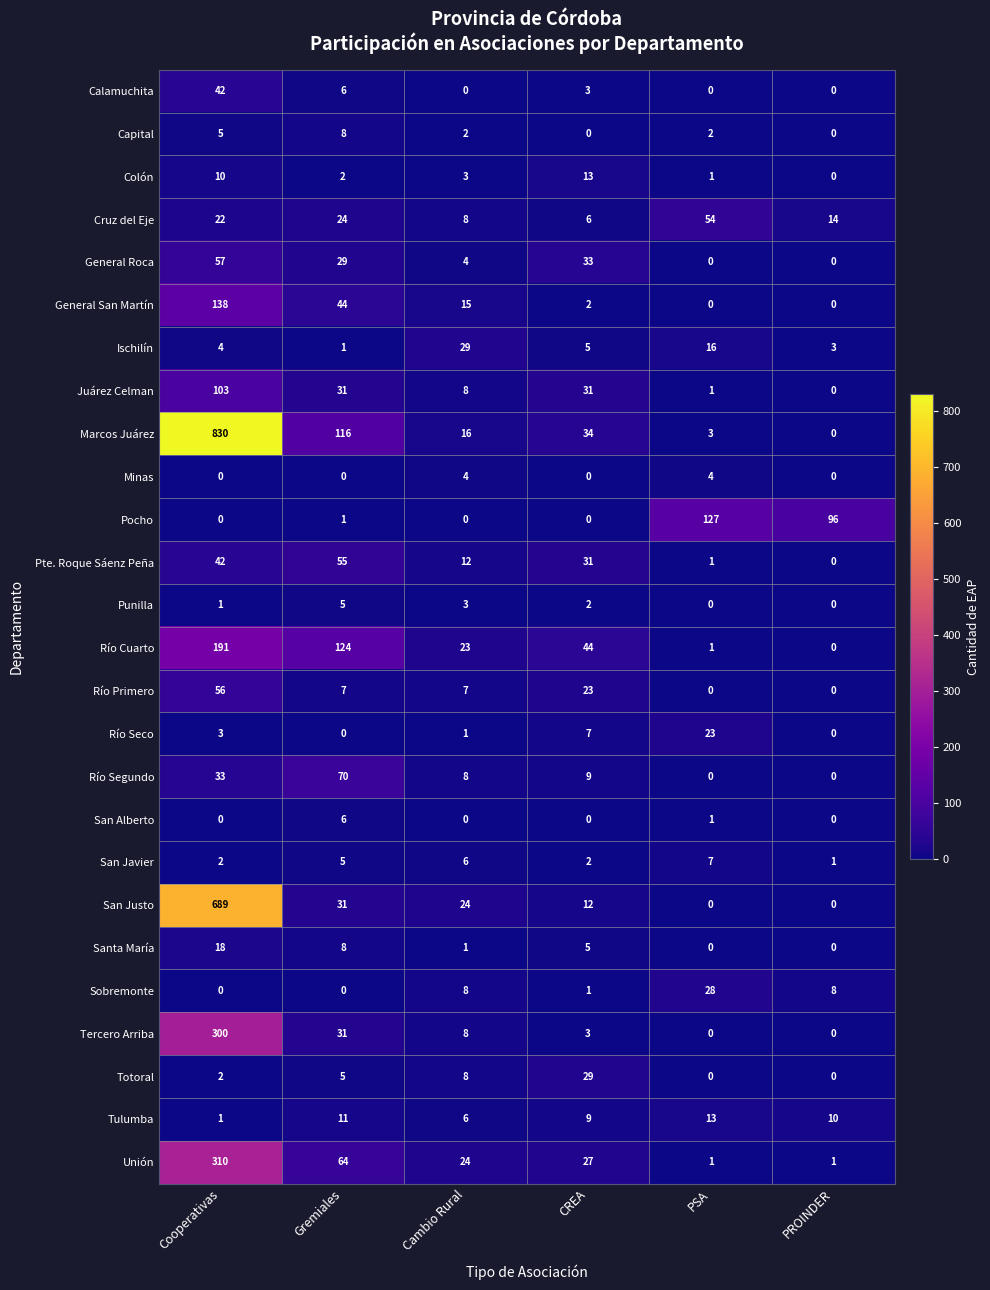

What is the difference between the Minas values at PSA and CREA?

4